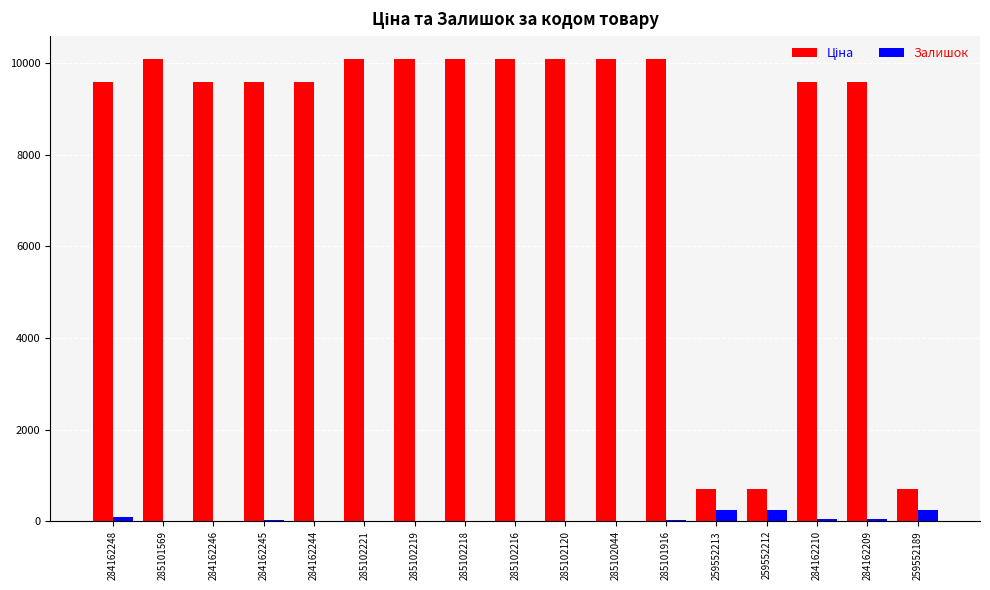

What is the maximum value shown in the chart?

10085.8